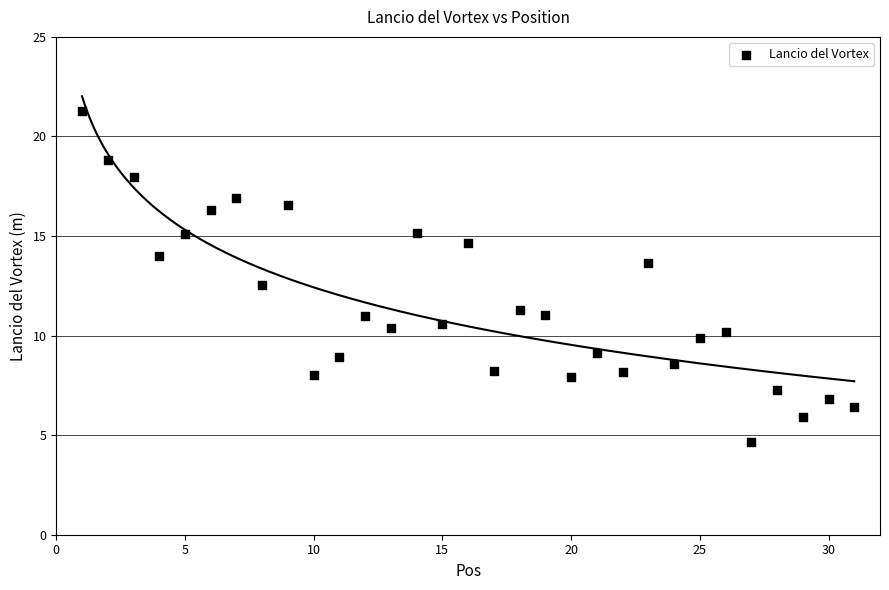

What is the range of X values (max minus min)?

30.0